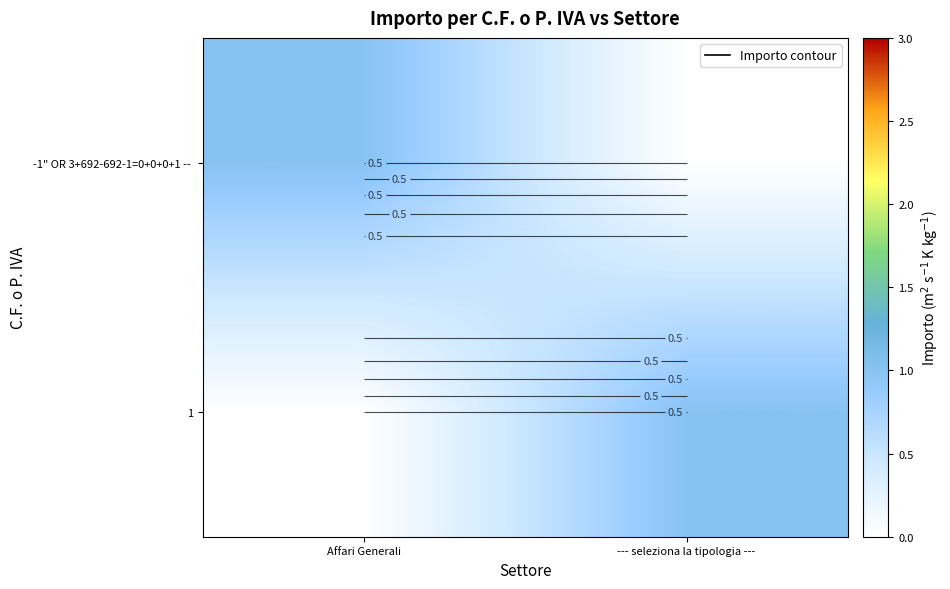

Which label corresponds to the largest value in the chart?

Affari Generali